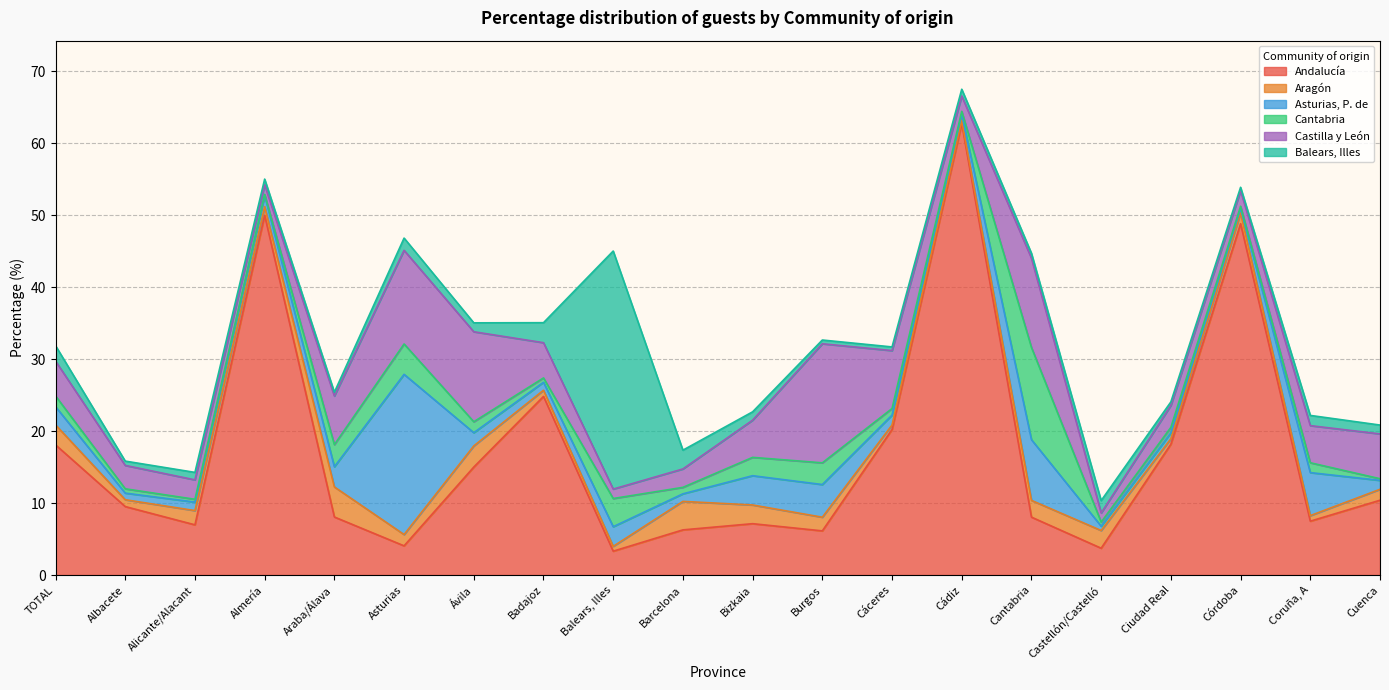

What is the average value of the Andalucía series?

17.0